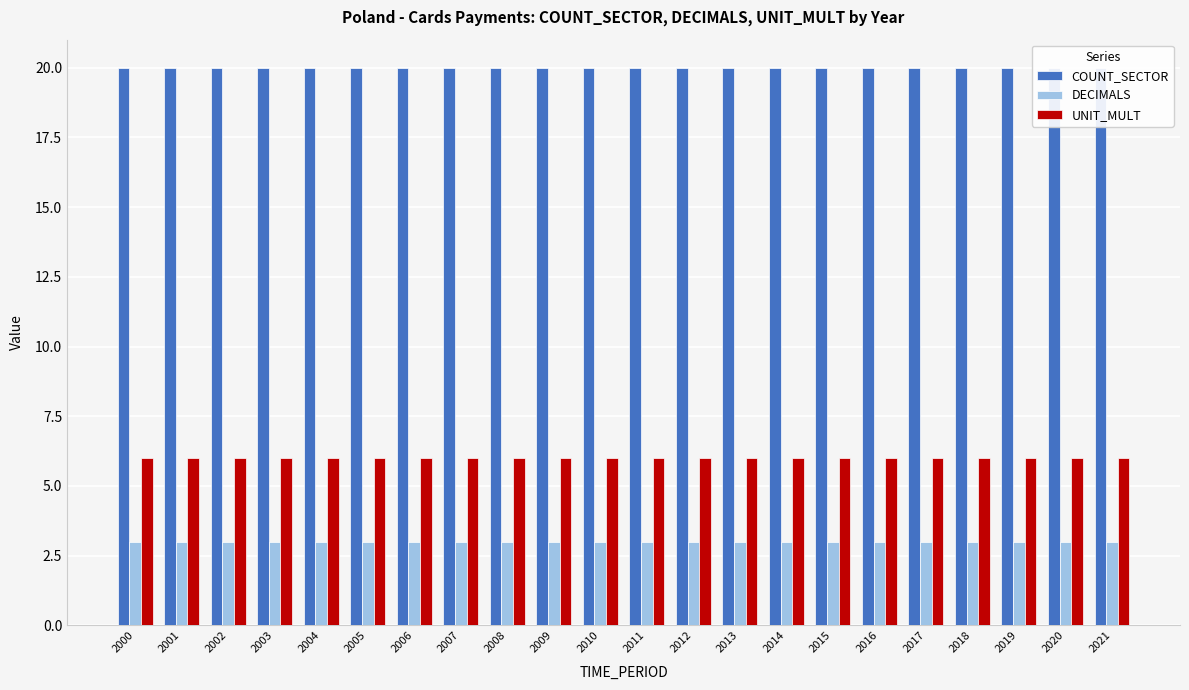

What is the value of the COUNT_SECTOR bar at the 1st from the left?

20